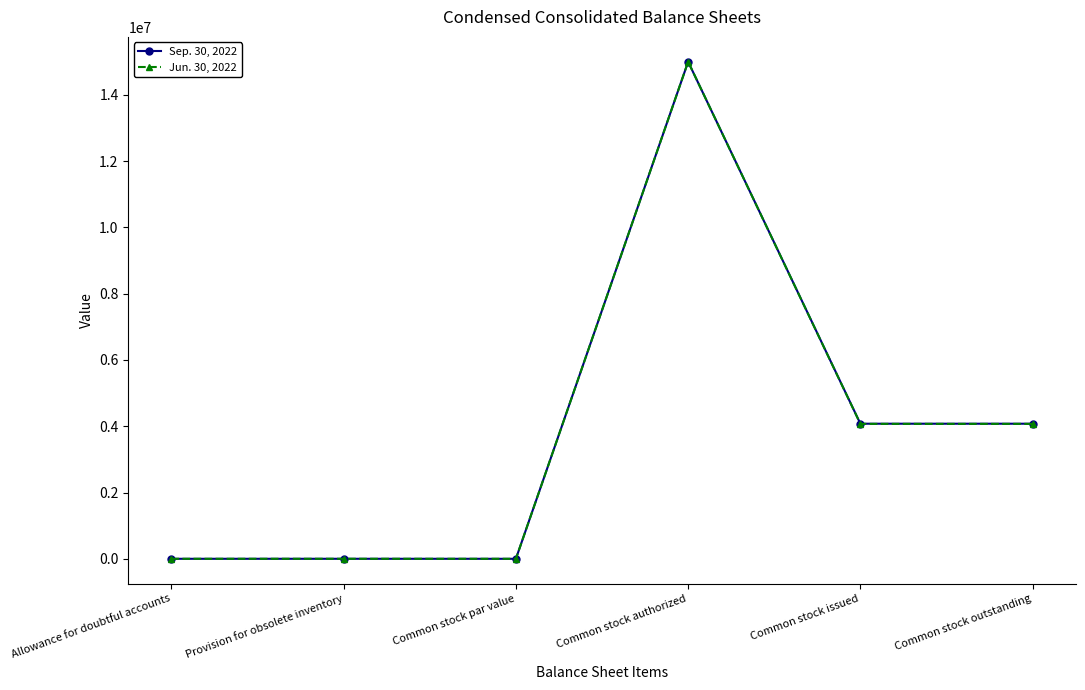

What is the sum of all Sep. 30, 2022 values?

23154200